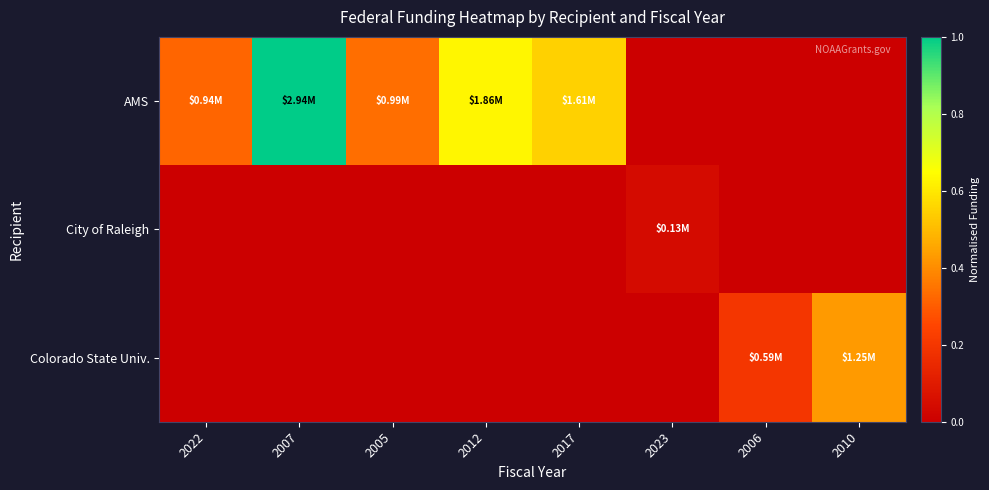

Which series changed the most between 2012 and 2006?

AMS